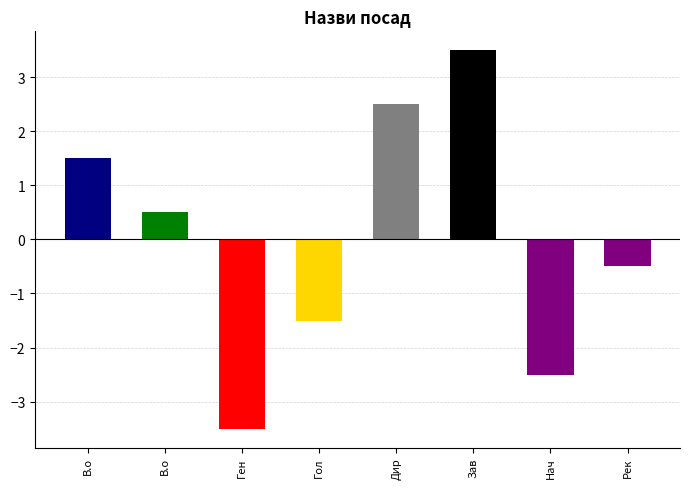

Does the chart contain any negative values?

Yes